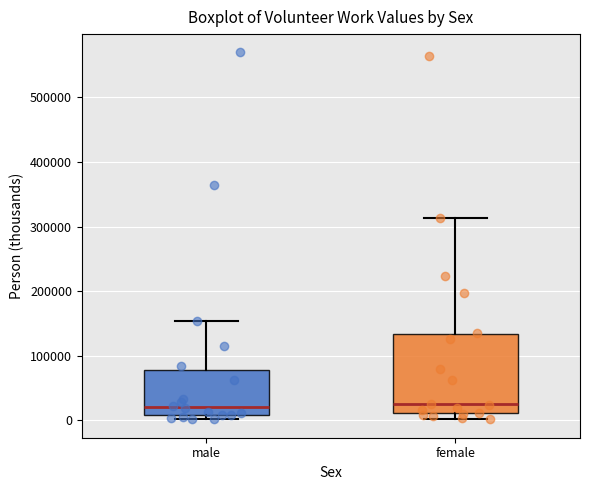

Reading left to right, read every box against the y-axis: the position of its median line, the range the box covers, and the ends of its whiskers. The values are not printed on the chart, so give them approximately, as read against the axis.

male: median 20000, box 10000 to 80000, whiskers 0 to 150000
female: median 20000, box 10000 to 130000, whiskers 0 to 310000